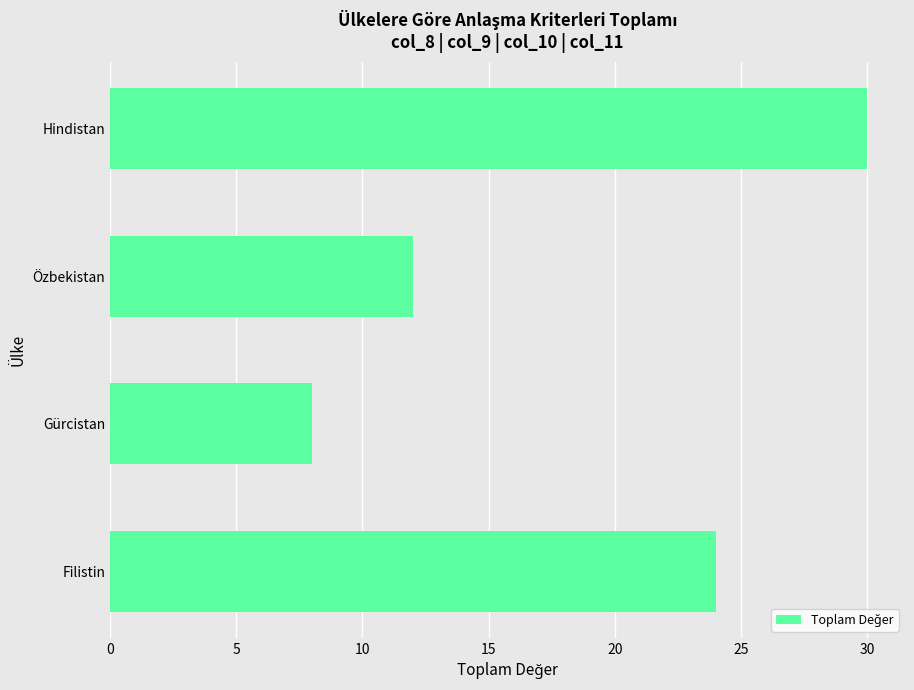

What is the maximum value shown in the chart?

30